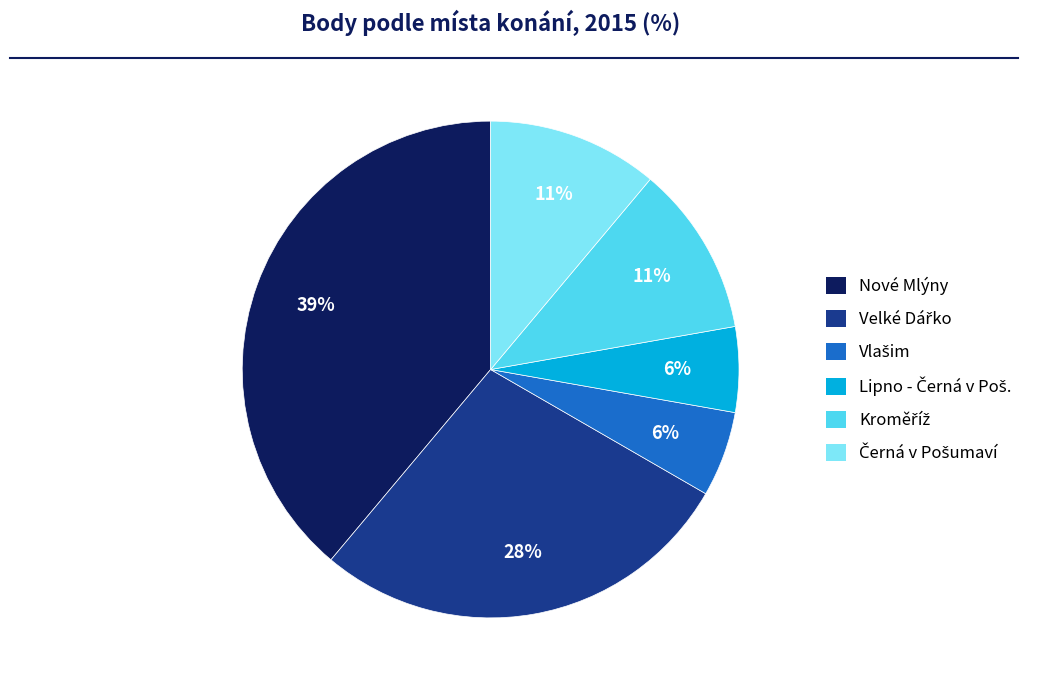

Is there any slice that represents more than half of the pie?

No